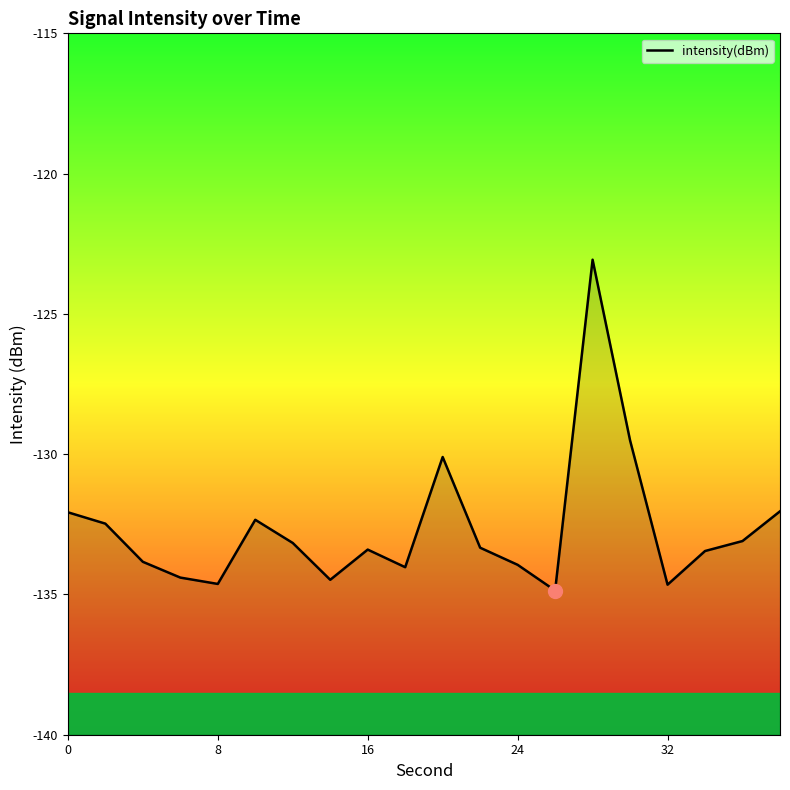

What is the maximum value shown in the chart?

-123.1